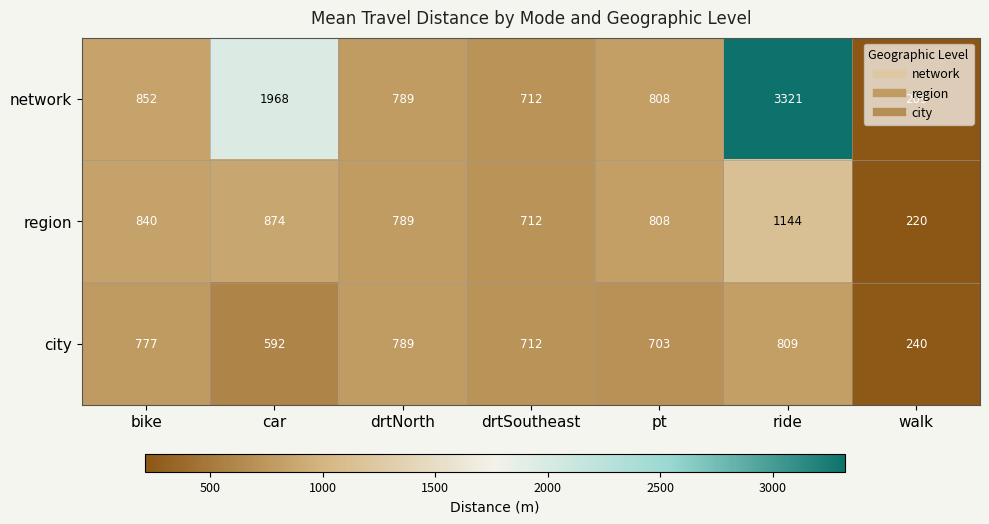

True or false: region has a value of 506 at pt.

False